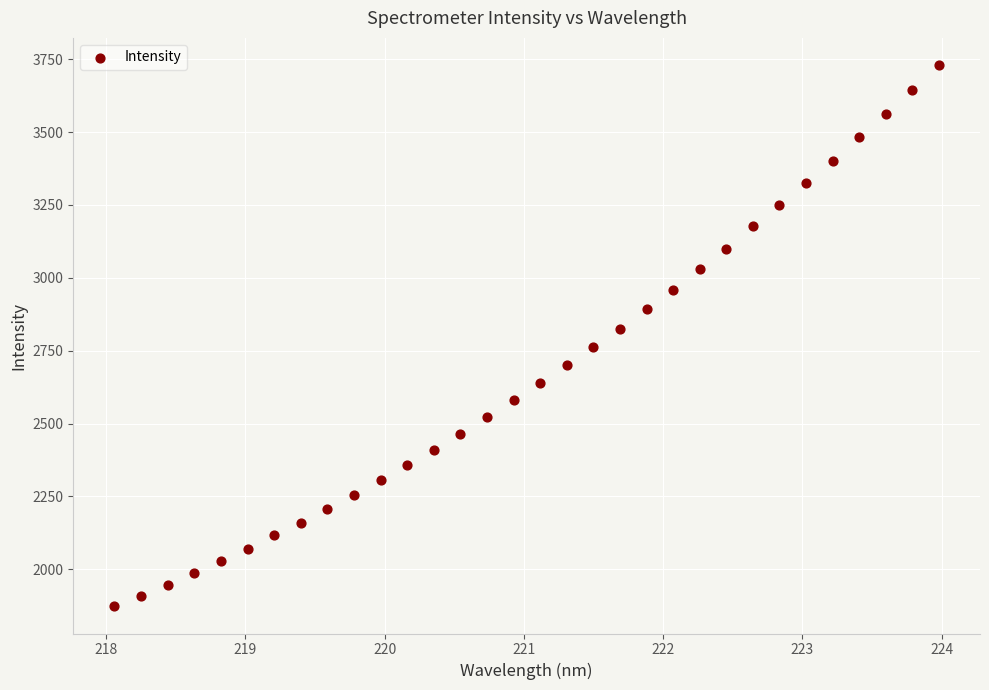

What is the range of Y values (max minus min)?

1858.6